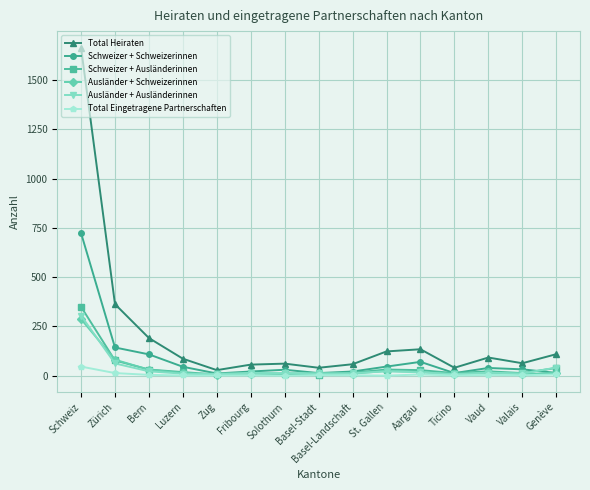

True or false: Total Heiraten has more than 1 interior local peaks.

True